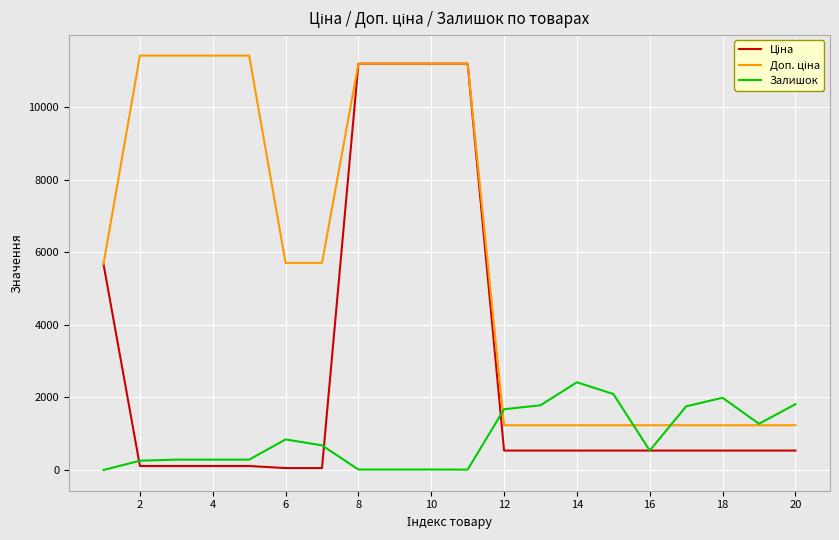

What is the greatest value displayed?

11410.0